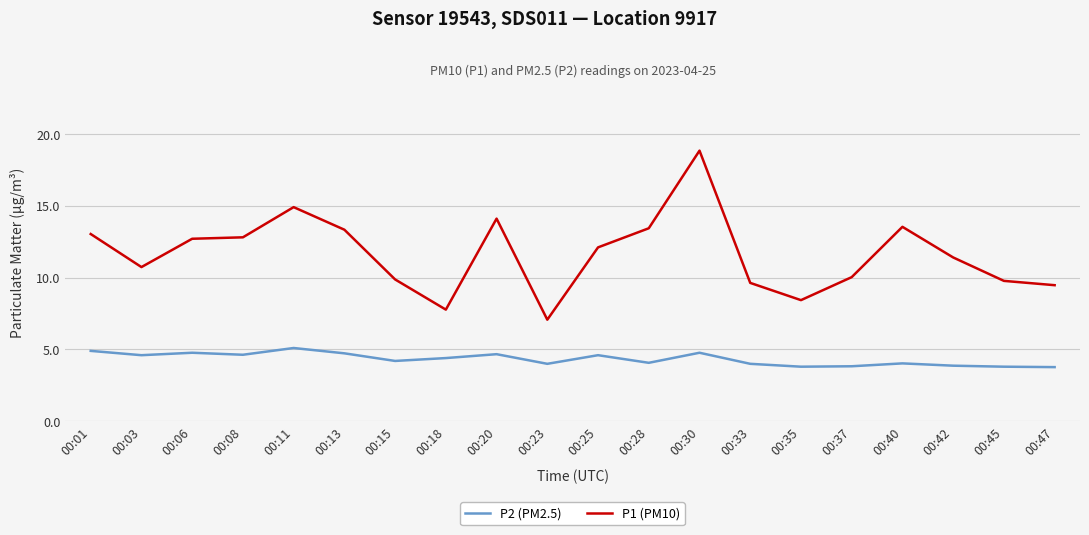

List the series in order of their overall mean, lowest first.

P2 (PM2.5), P1 (PM10)